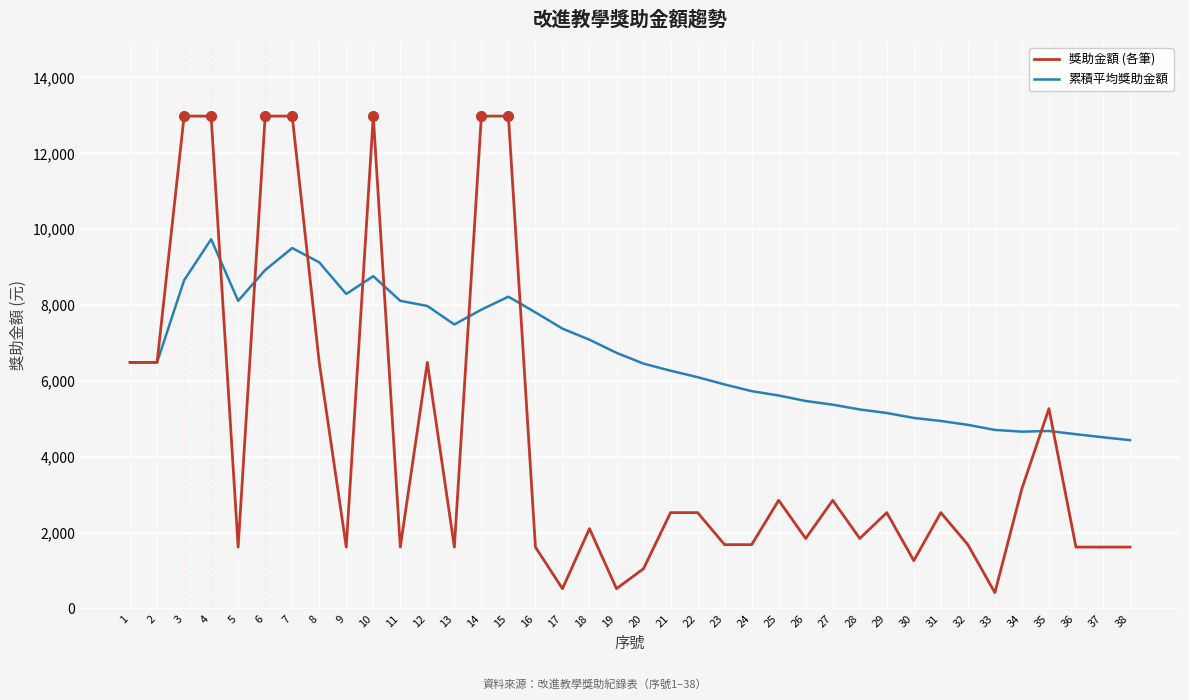

At which label does 獎助金額 (各筆) first exceed 2531?

1